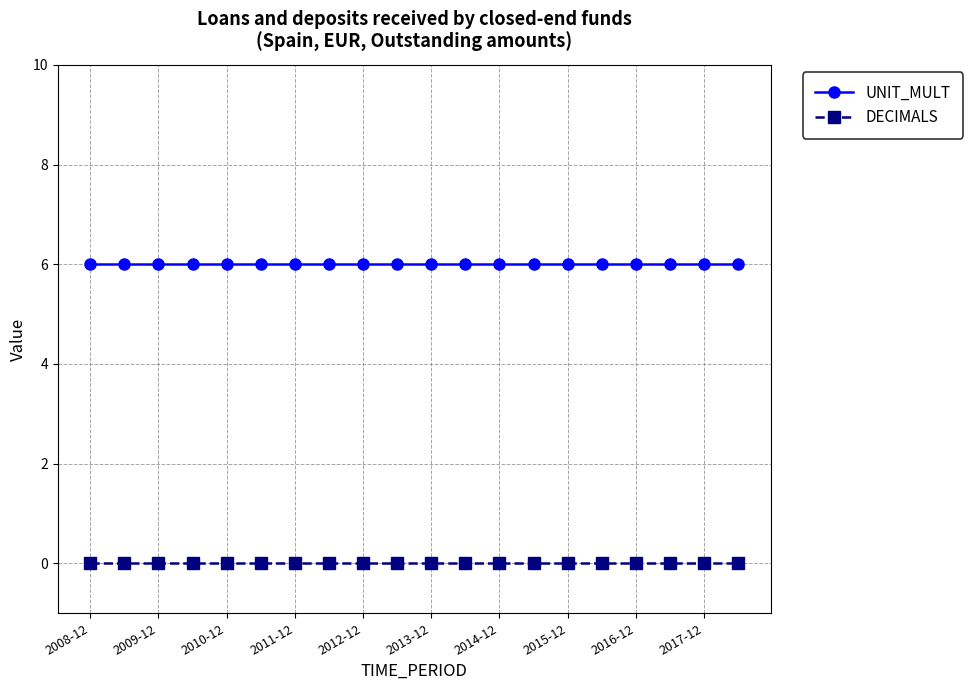

What is the value of the UNIT_MULT point at the 18th from the left?

6